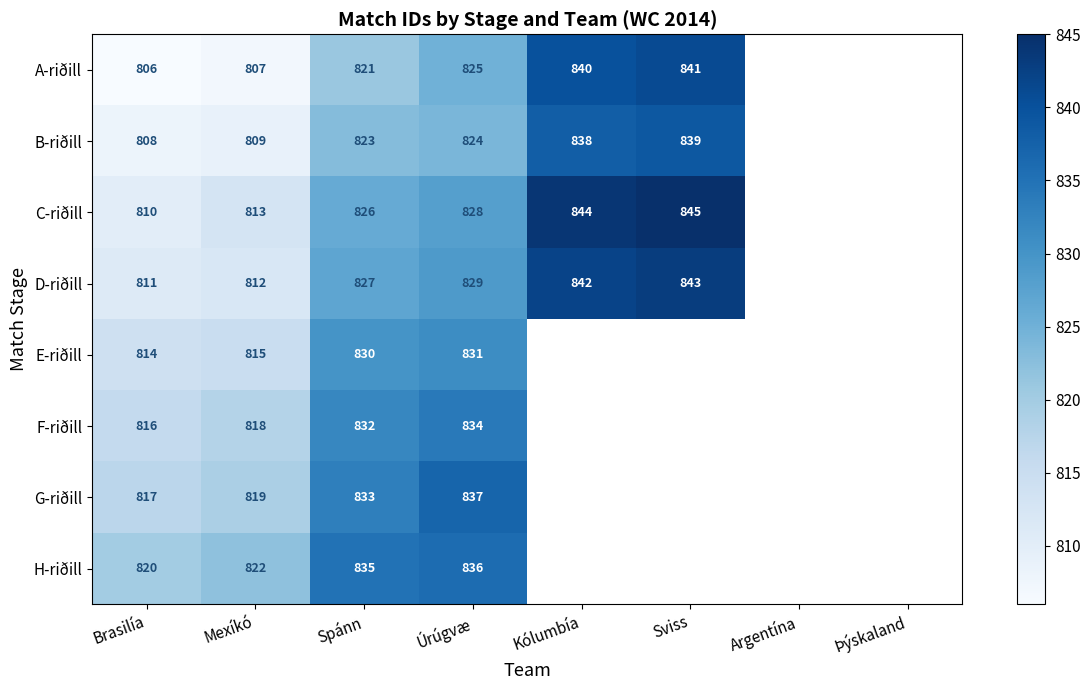

Which label corresponds to the largest value in the chart?

Sviss